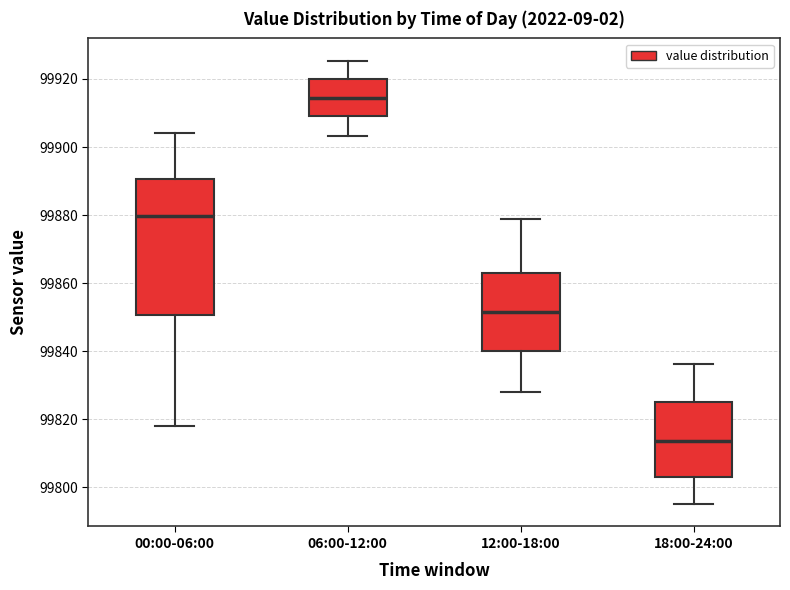

Which box has the highest median line?

06:00-12:00